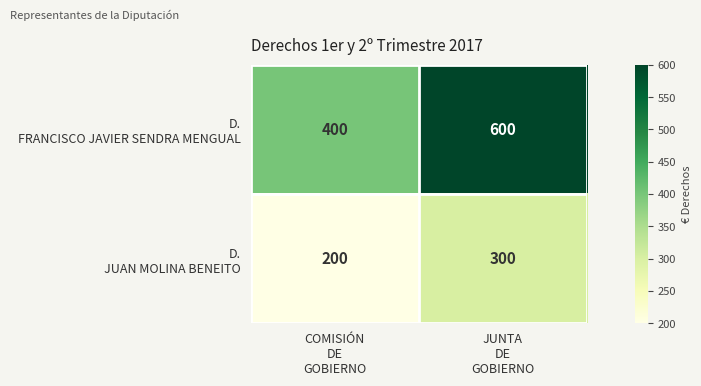

Which category has the lowest value across all series?

COMISIÓN
DE
GOBIERNO